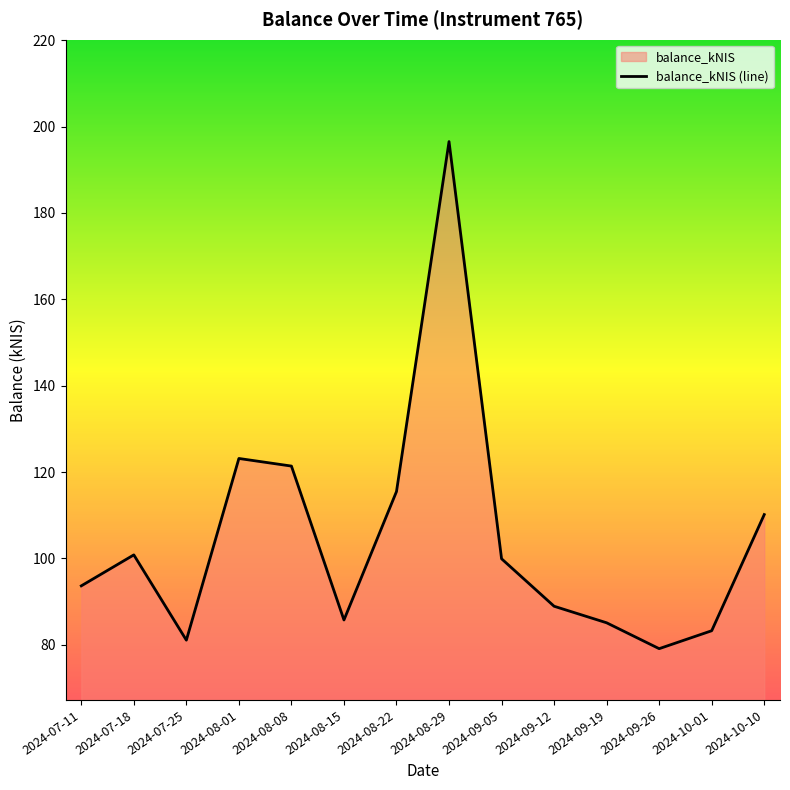

At which label is the value closest to 137?

2024-08-01